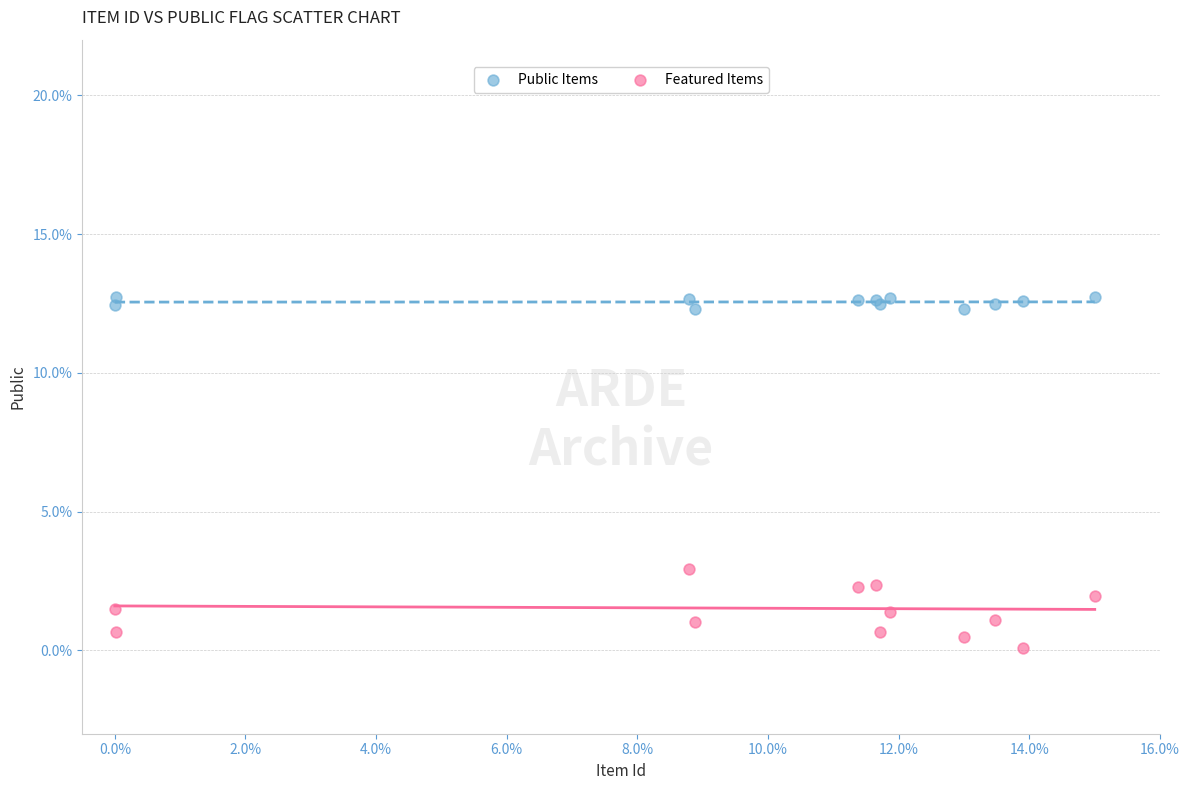

Which series has the largest Y range (max minus min)?

Featured Items